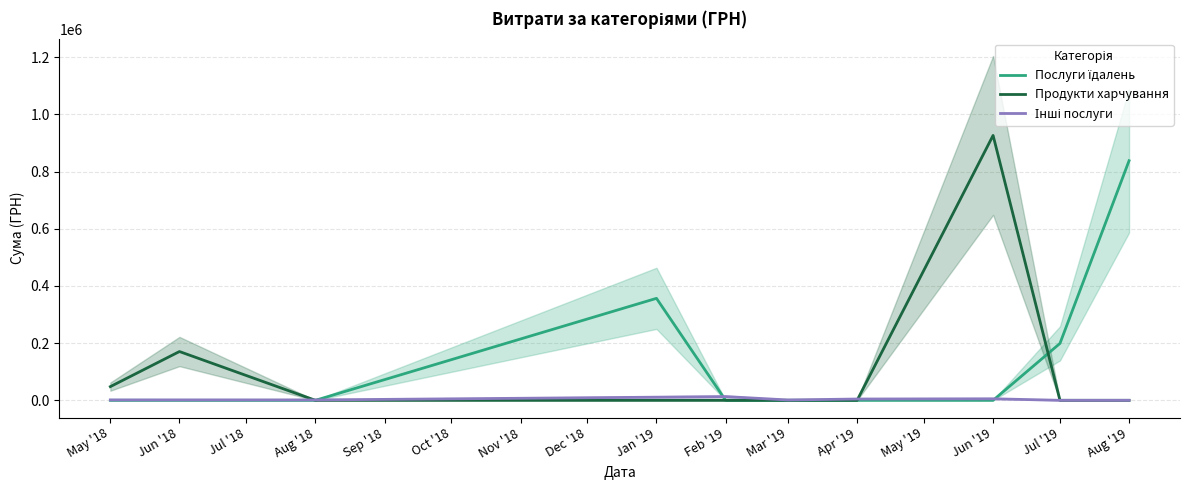

What is the maximum value shown in the chart?

926739.5